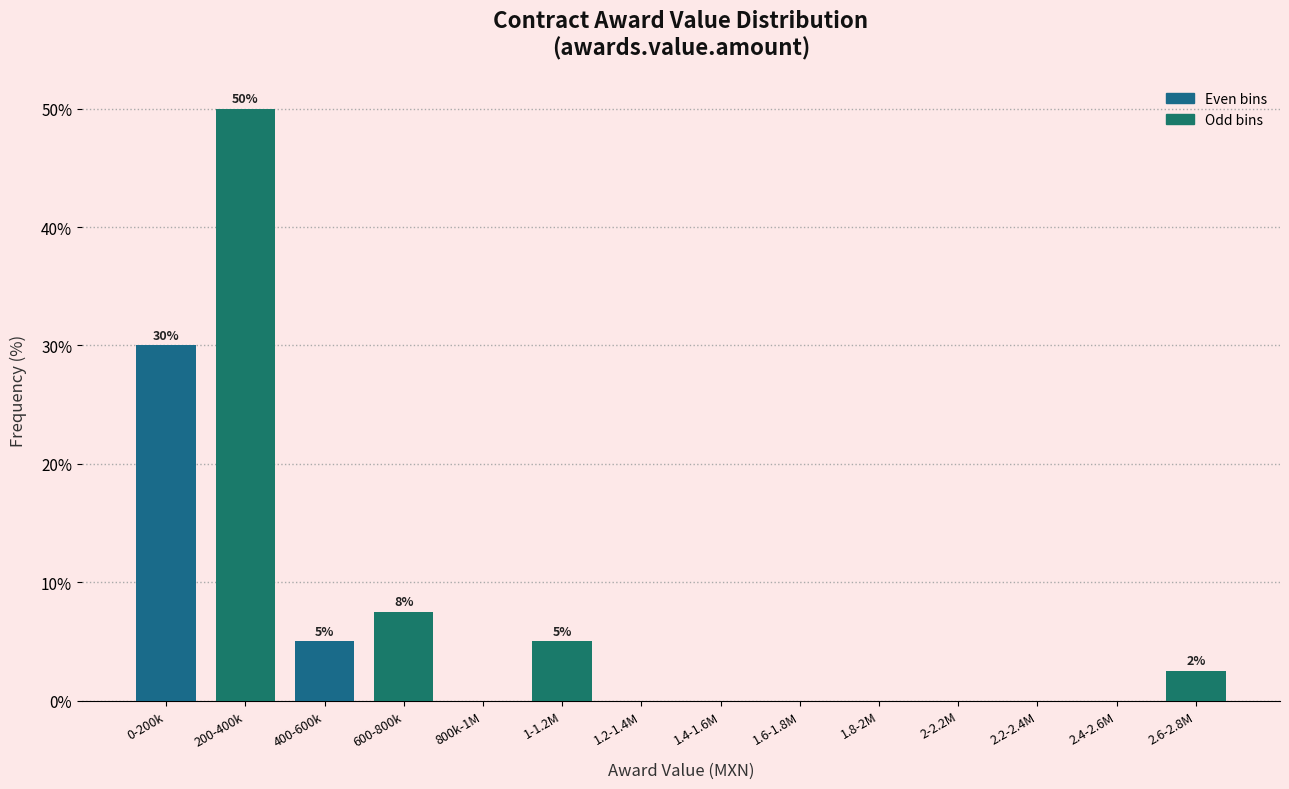

Reading left to right, transcribe all the data shown in this chart.

0-200k=30.0	200-400k=50.0	400-600k=5.0	600-800k=7.5	800k-1M=0.0	1-1.2M=5.0	1.2-1.4M=0.0	1.4-1.6M=0.0	1.6-1.8M=0.0	1.8-2M=0.0	2-2.2M=0.0	2.2-2.4M=0.0	2.4-2.6M=0.0	2.6-2.8M=2.5